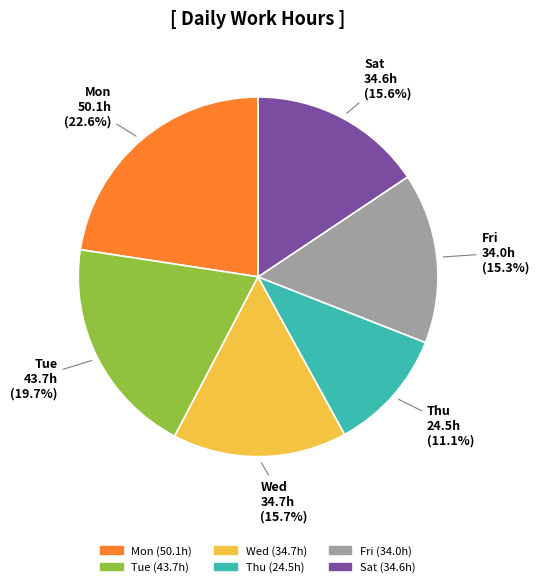

Does any single category account for the majority?

No